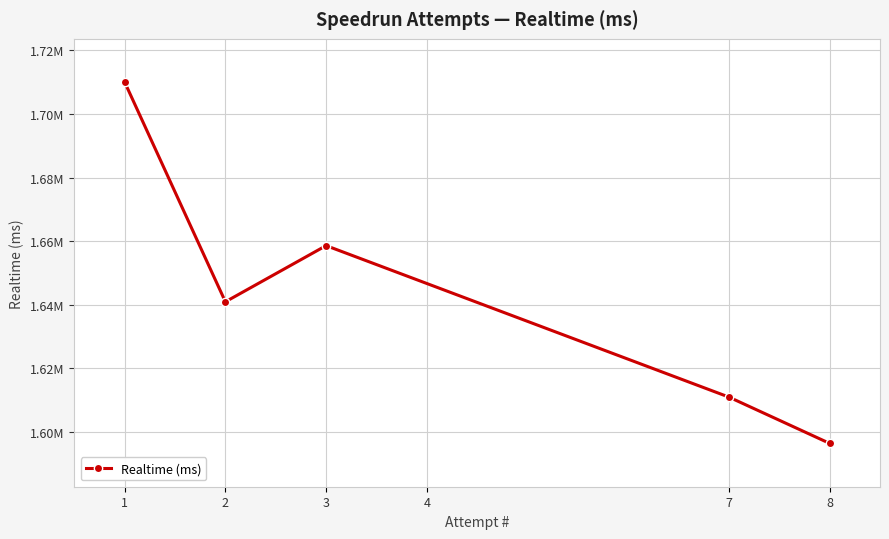

How many points are higher than both their immediate neighbors (excluding endpoints)?

1